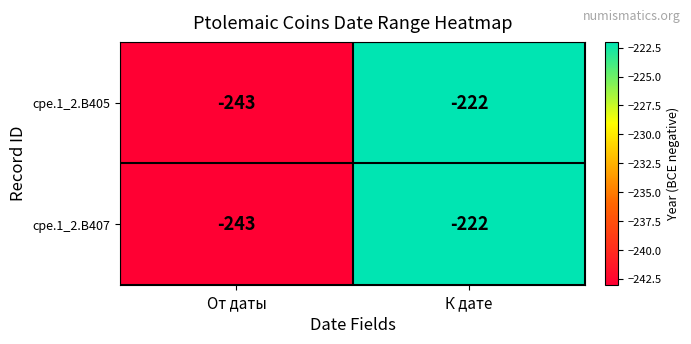

At which label is cpe.1_2.B407 closest to -232?

К дате